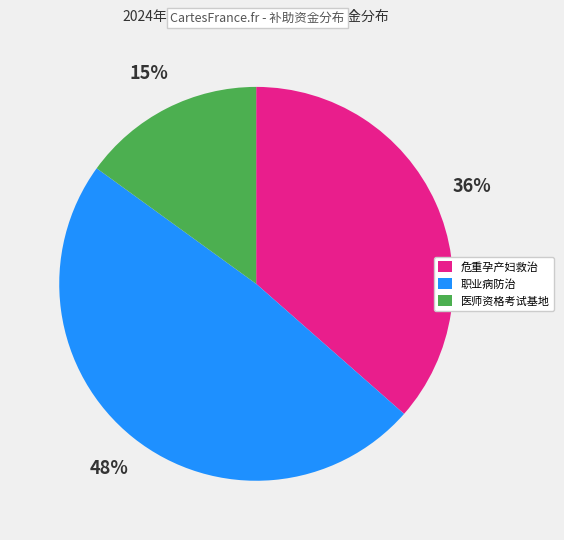

What is the ratio of the value at 医师资格考试基地 to the value at 危重孕产妇救治?

0.4